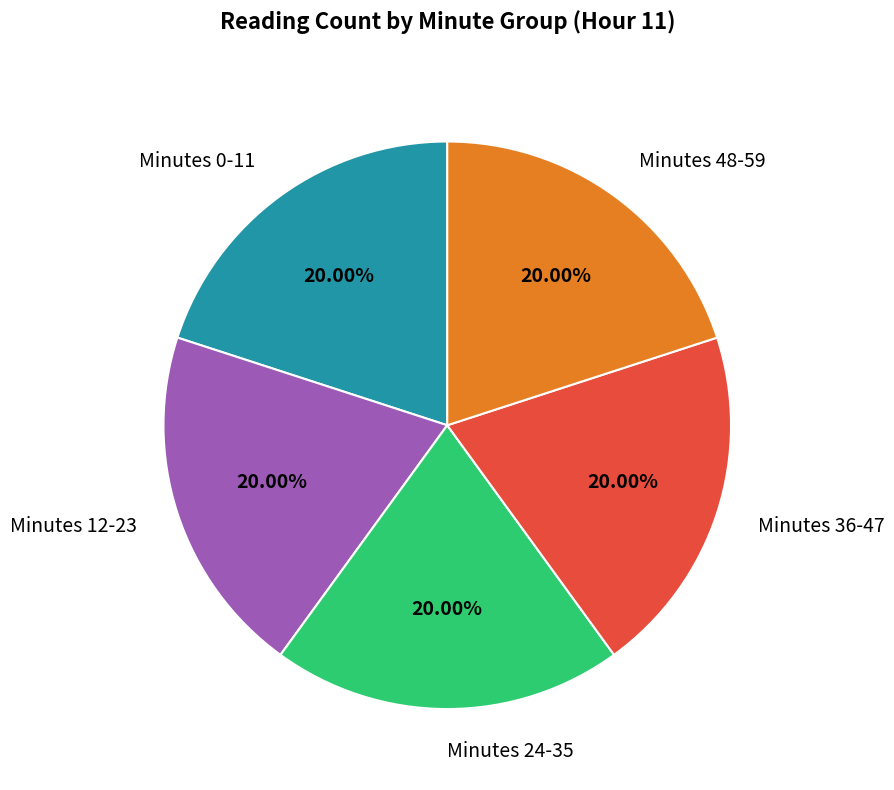

Is there any slice that represents more than half of the pie?

No